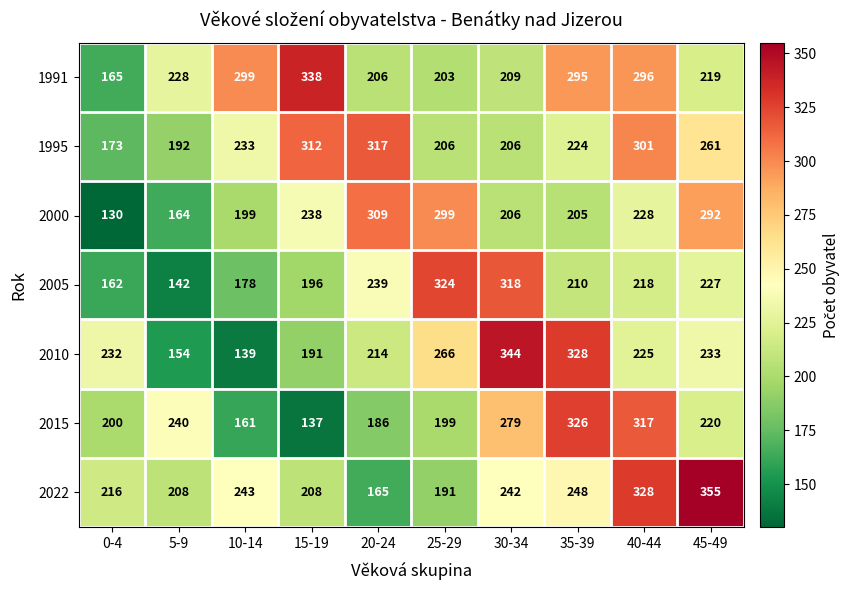

Read the 2022 value at 40-44, to the nearest 10.

330